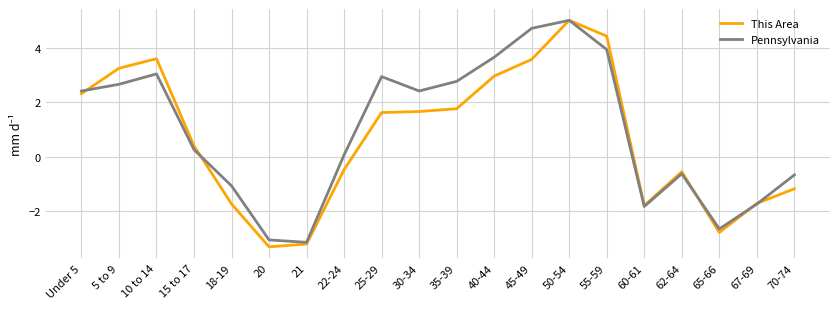

True or false: This Area has a value of -0.5 at 22-24.

True